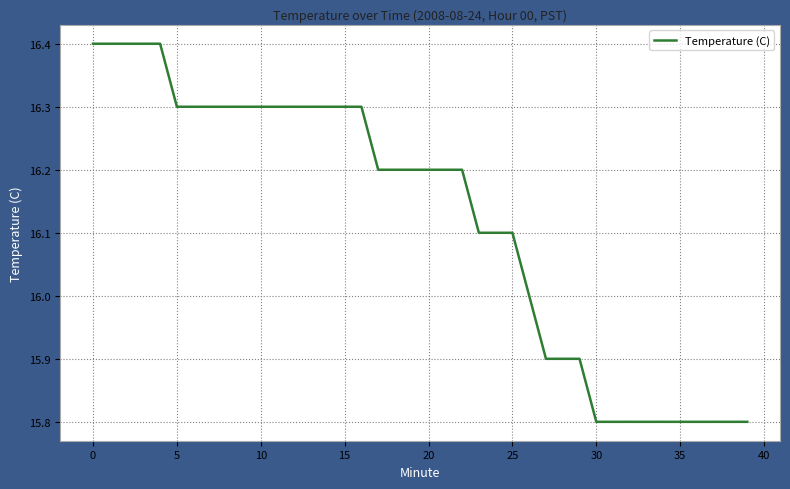

What is the minimum value shown in the chart?

15.8